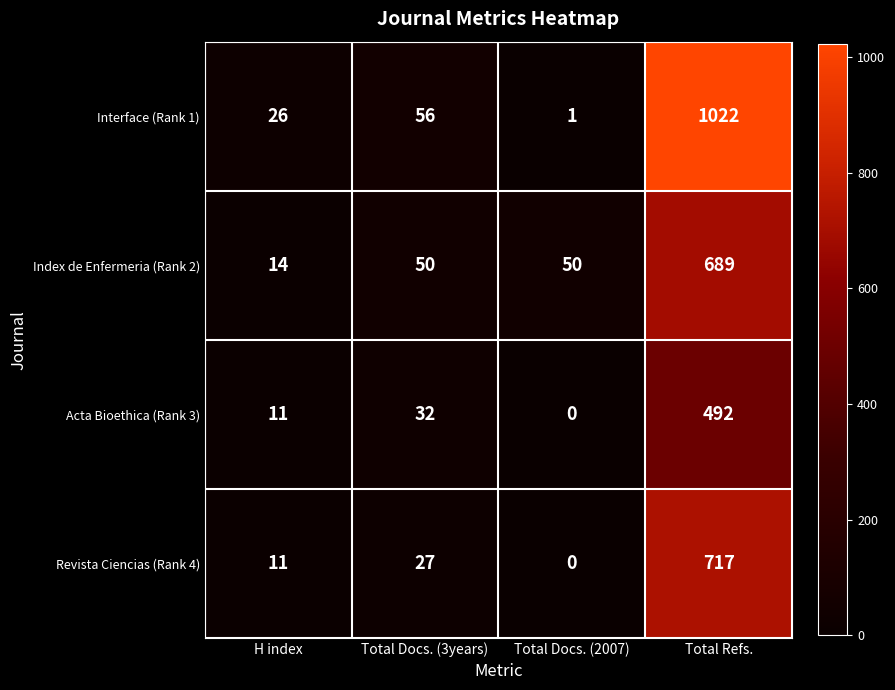

At which category does the chart reach its peak across all series?

Total Refs.